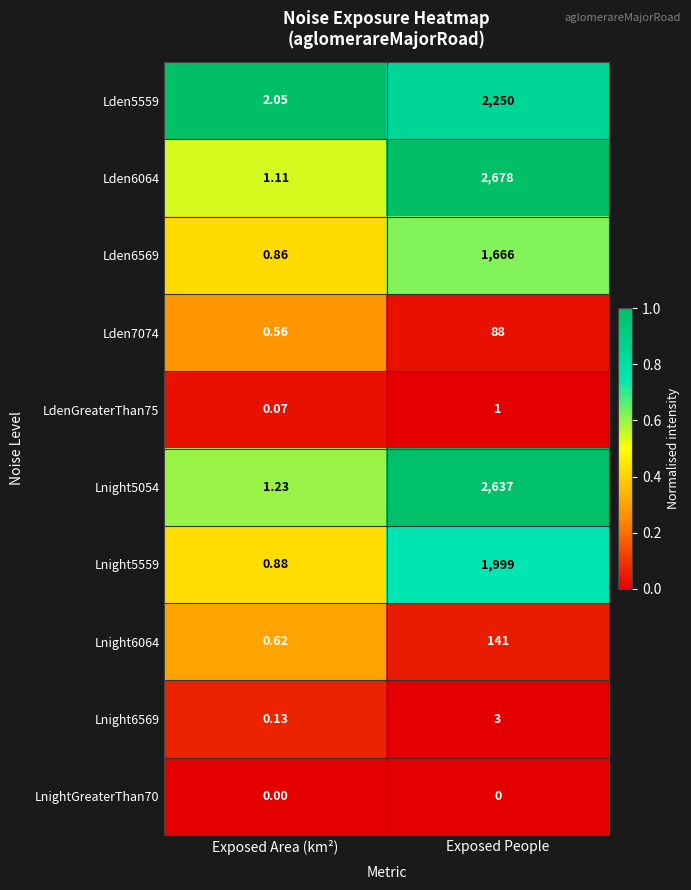

At how many categories does at least one series exceed 0?

2